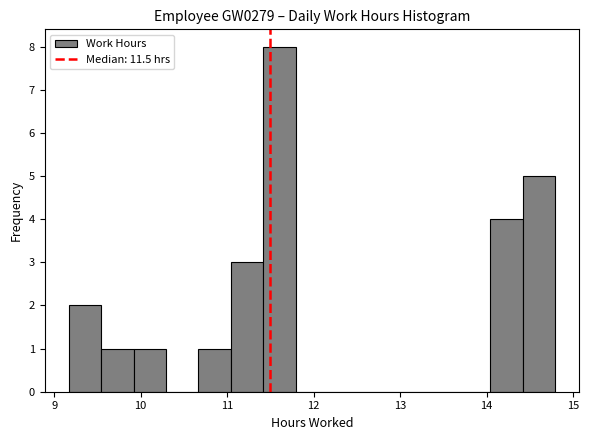

Read against the x-axis, roughly where is the centre of the tallest bar?

11.6